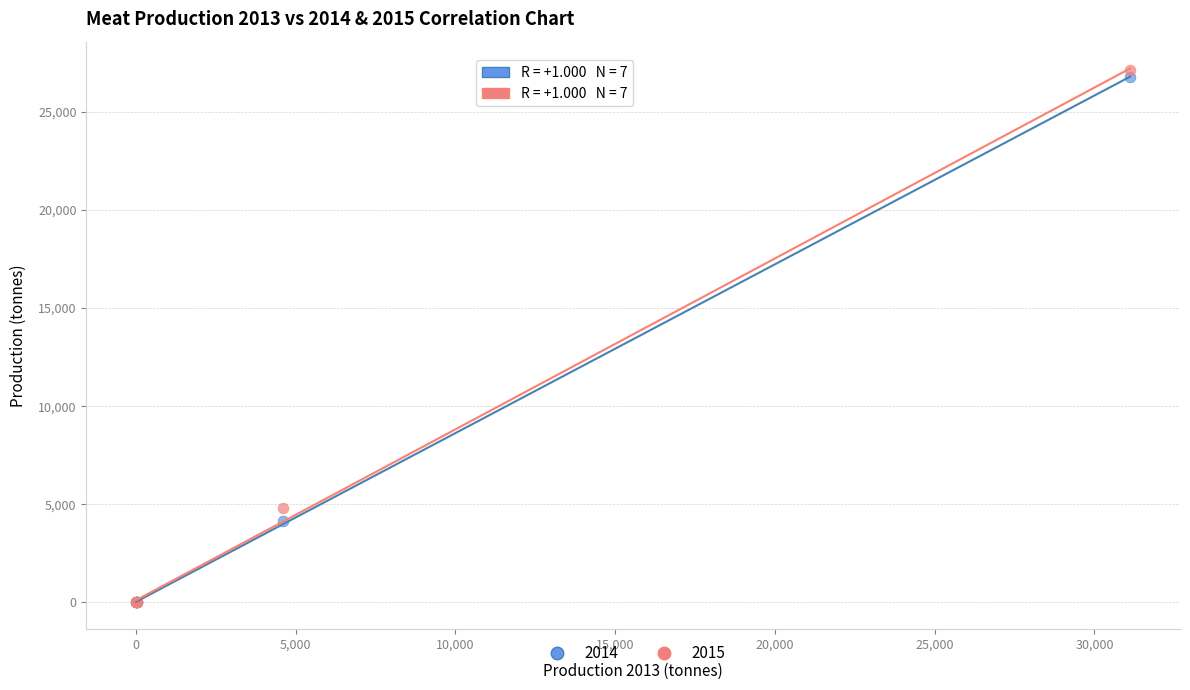

Across all series, what Y value is closest to 13557?

4789